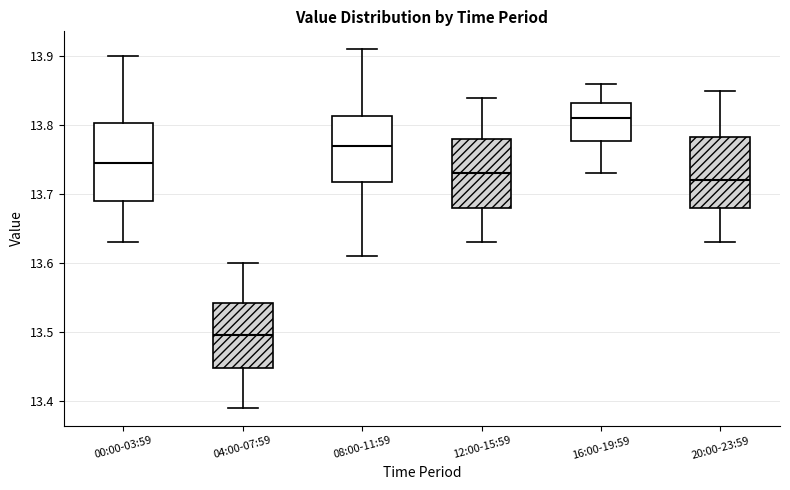

Which box is the tallest, from its lower edge to its upper edge?

00:00-03:59